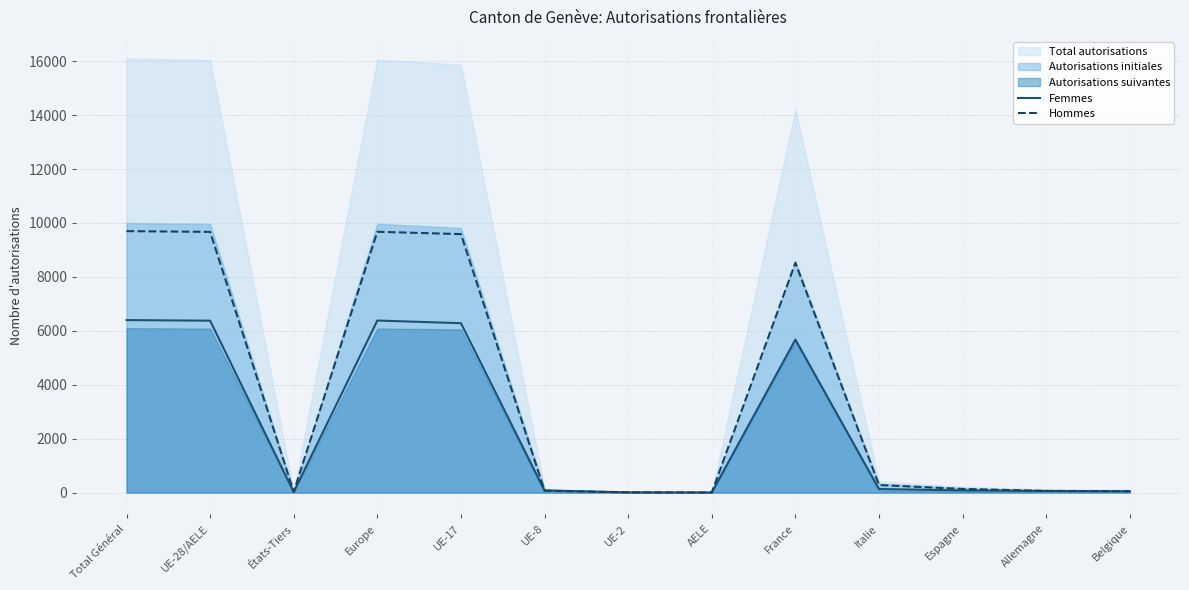

What is the total value across all series at UE-2?

18